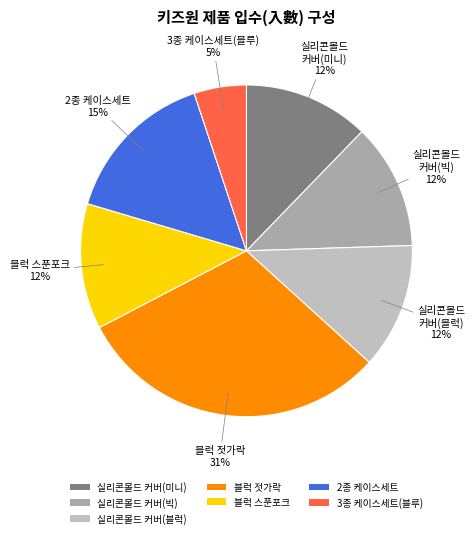

Is there a majority slice in this chart?

No